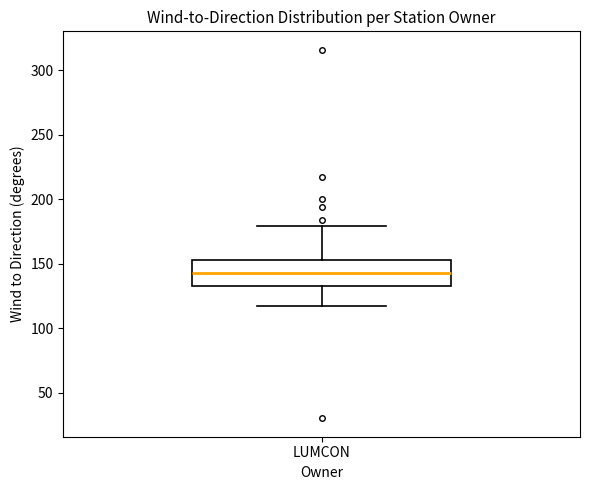

Read this box plot against the y-axis: the position of the median line, the range covered by the box, and the ends of both whiskers. The values are not printed on the chart, so give them approximately, as read against the axis.

median 145, box 135 to 155, whiskers 115 to 180